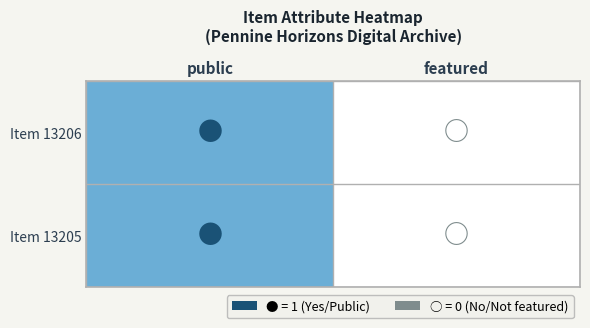

Count the number of categories in the chart.

2